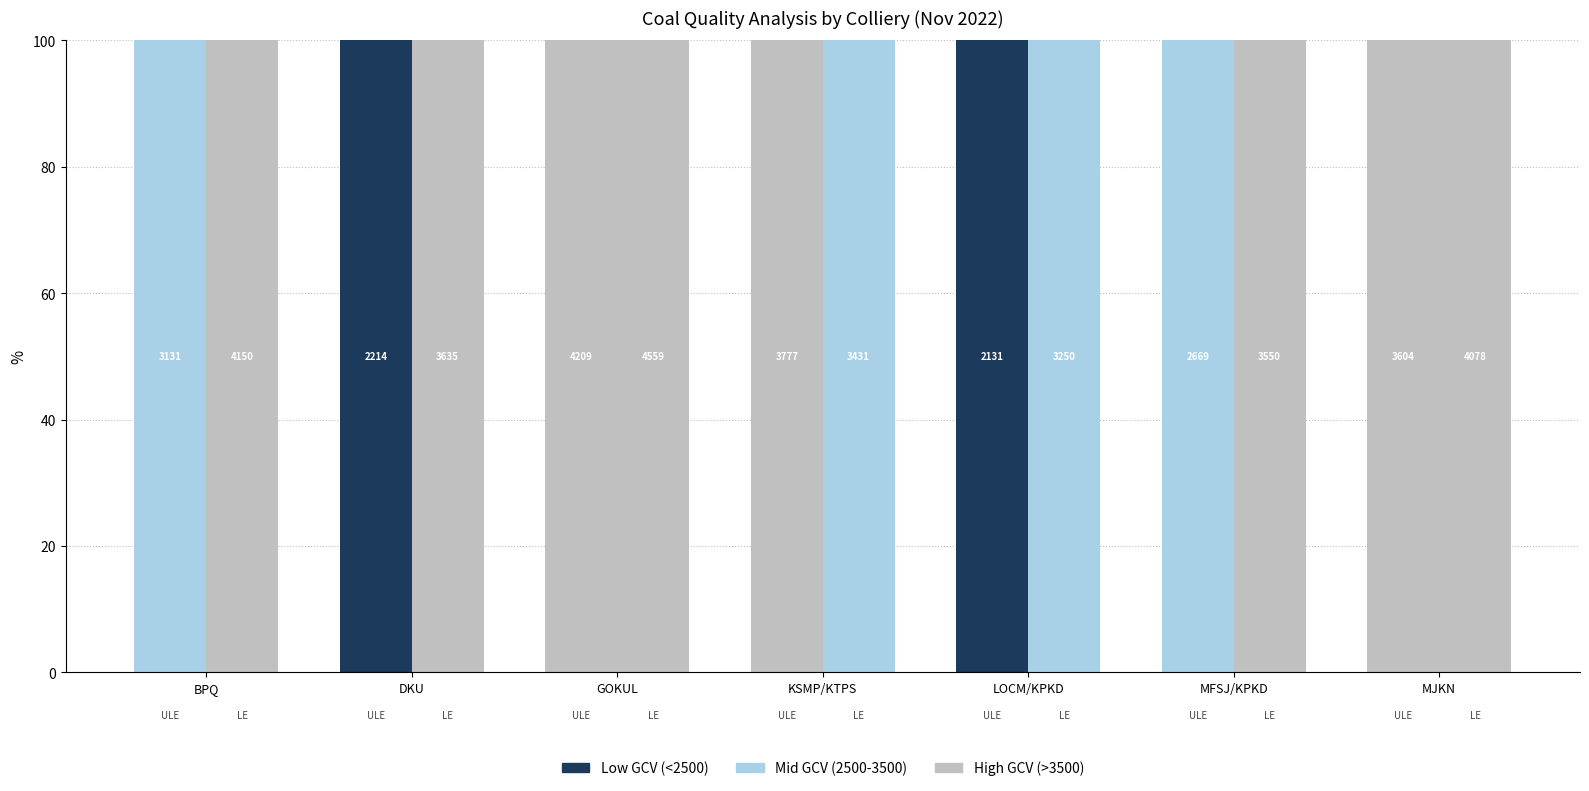

What are all the series names shown in the legend?

Low GCV (<2500), Mid GCV (2500-3500), High GCV (>3500)